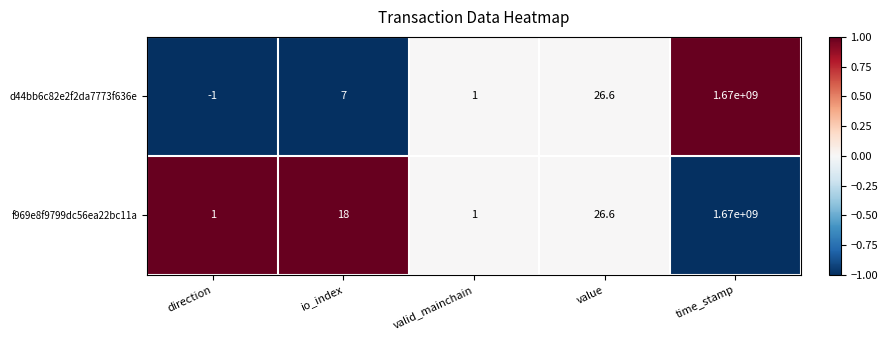

At direction, list the series in order from largest to smallest.

f969e8f9799dc56ea22bc11a, d44bb6c82e2f2da7773f636e